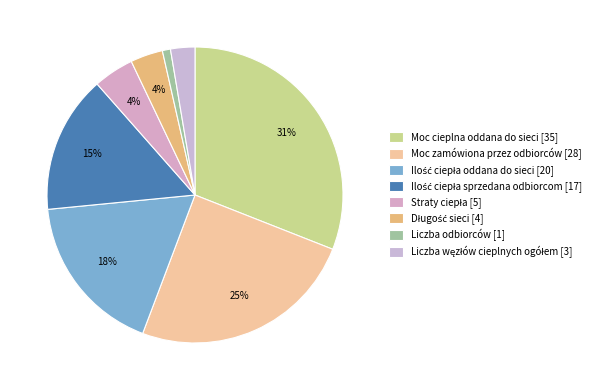

To the nearest percent, what is the difference between the Liczba węzłów cieplnych ogółem and Moc zamówiona przez odbiorców slice percentages?

22%